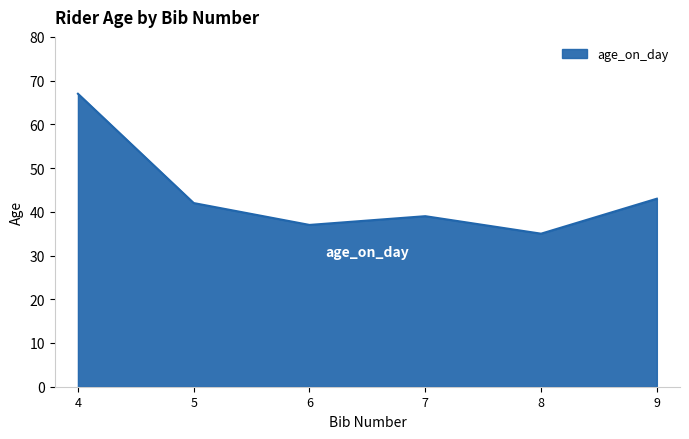

Where does the data first go above 42?

4